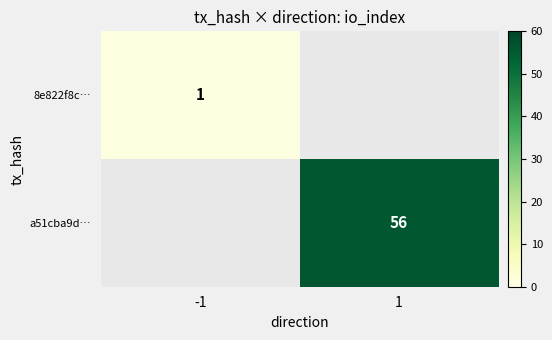

The 8e822f8c… series shows 1 at -1. True or false?

True